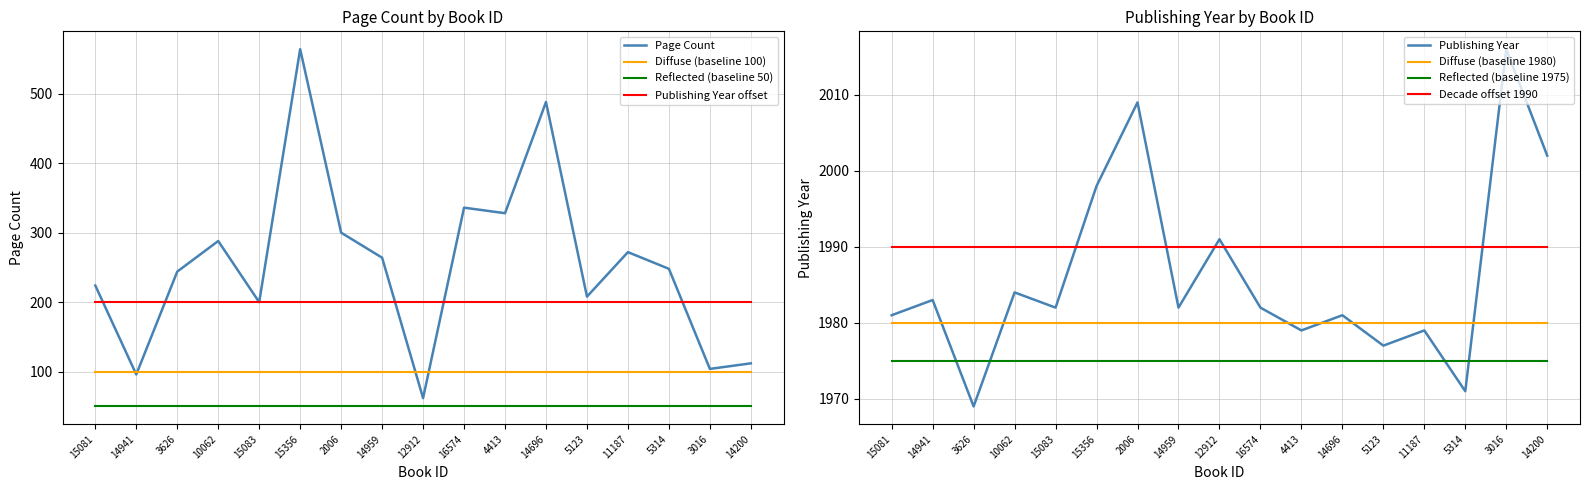

How many interior local peaks does the pageCount series have?

5